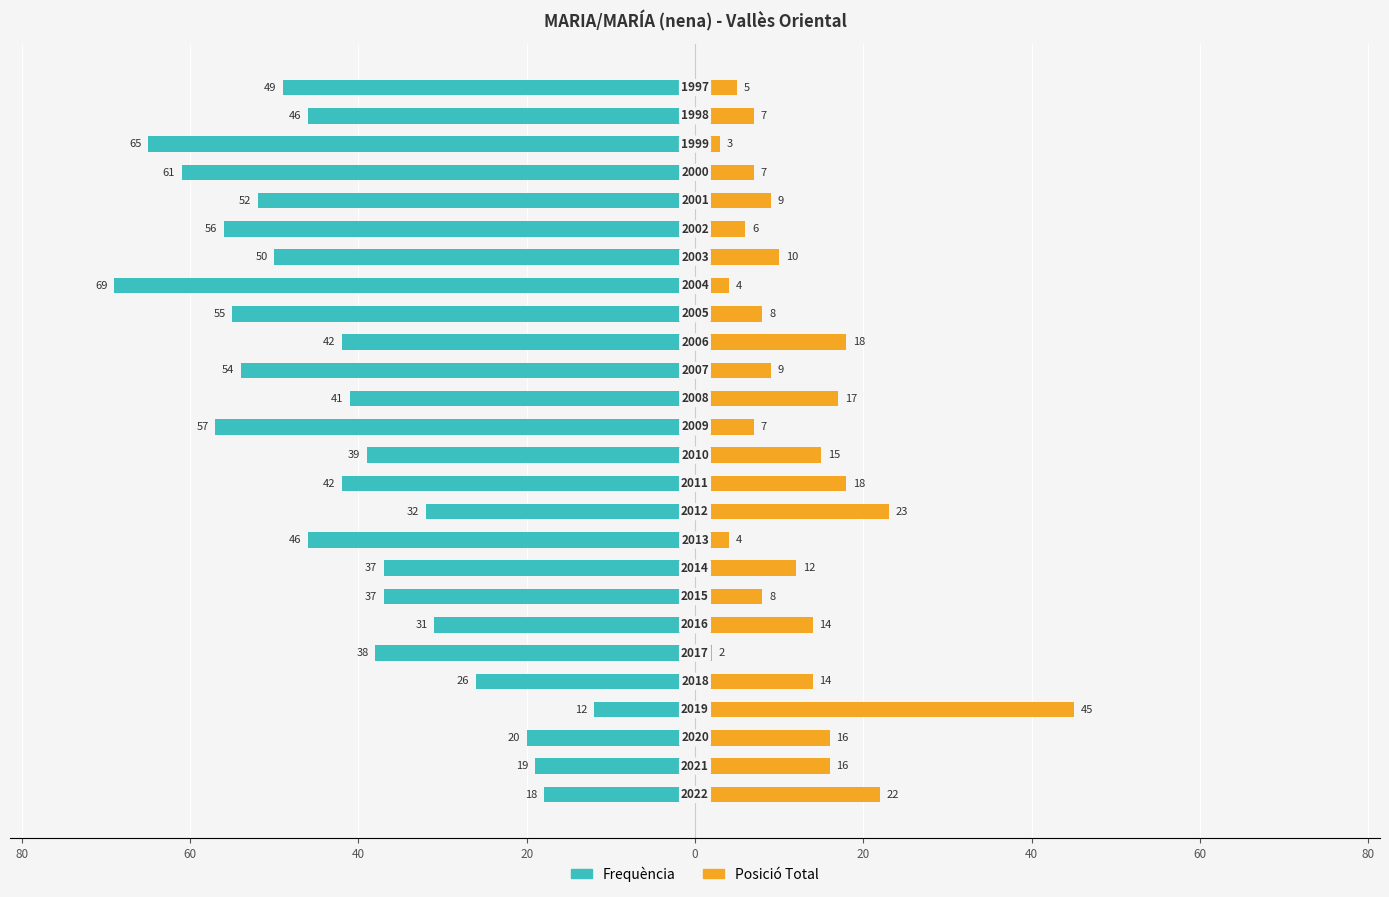

How many data points in Frequència are less than -42?

12